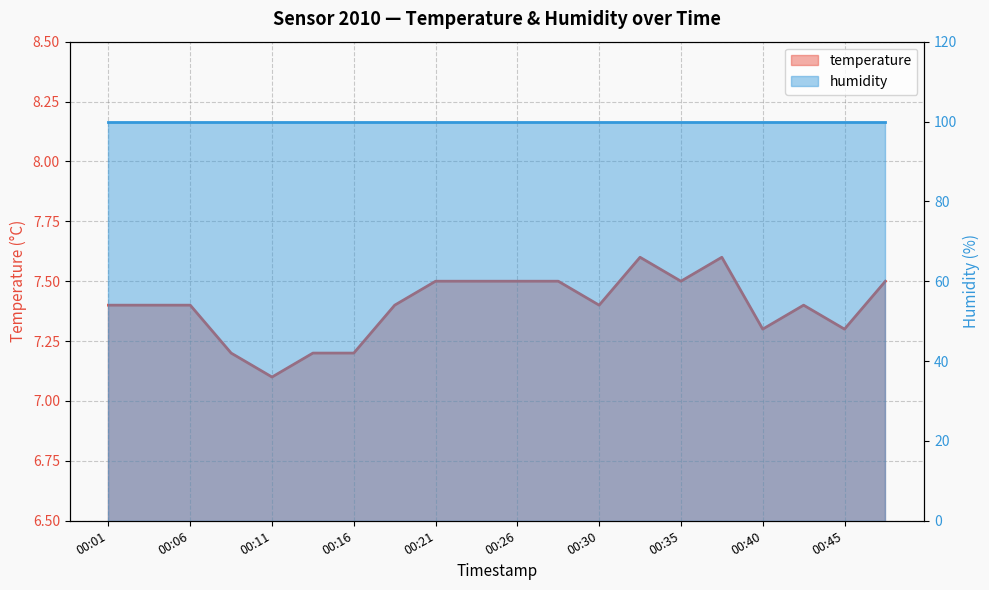

What is the difference between the values at 00:33 and 00:03?

0.2